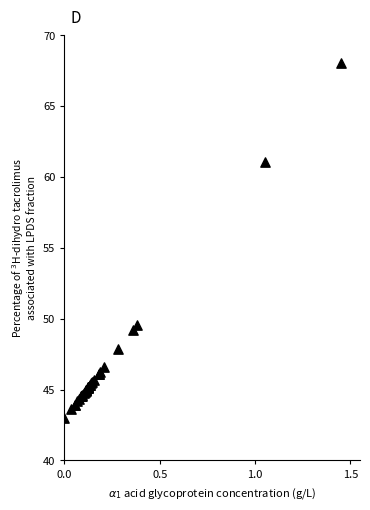

What Y value in the scatter plot is closest to 55?

49.6